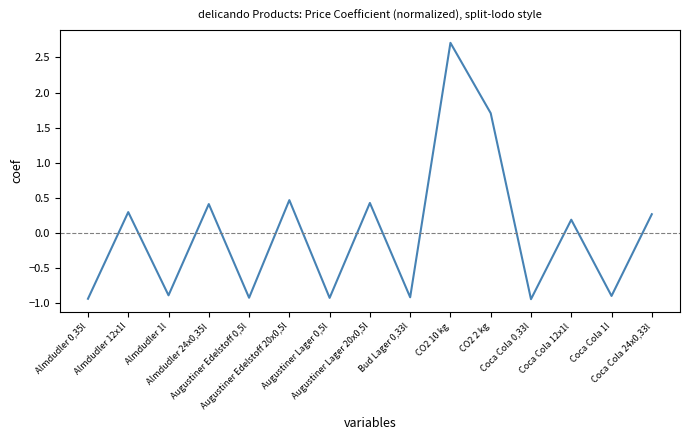

What is the greatest value displayed?

2.7